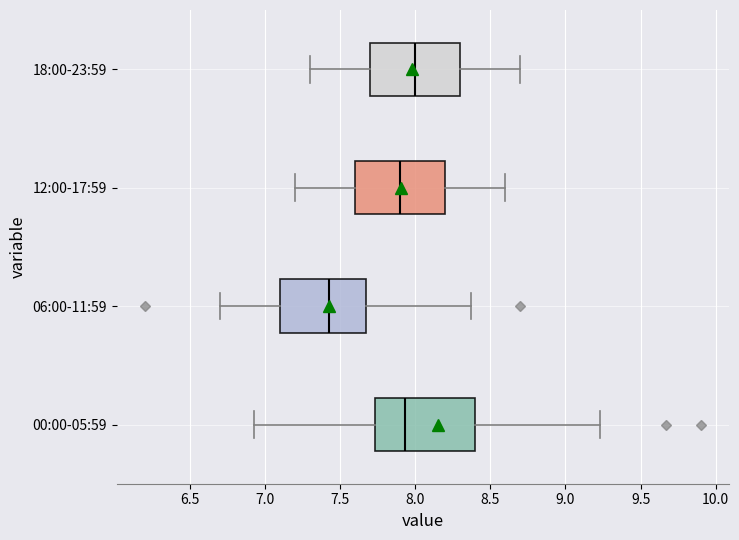

Where is the left edge of the box for 00:00-05:59 on the x-axis? The values are not printed on the chart, so give them approximately, as read against the axis.

7.75